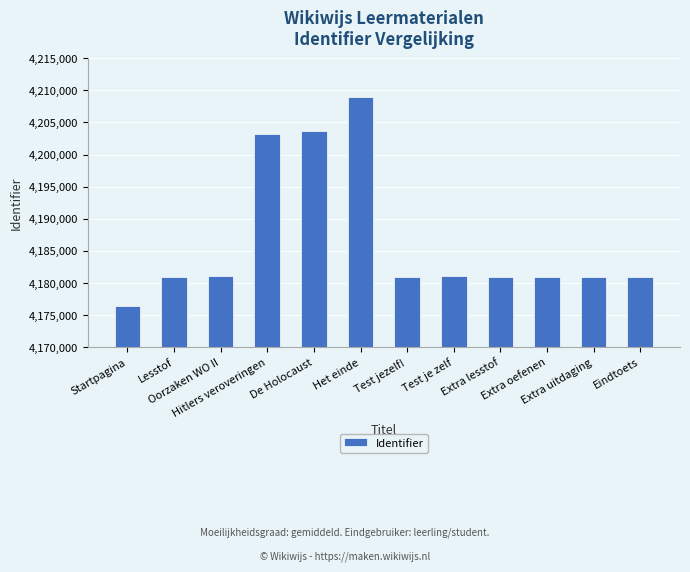

Does the chart contain stacked bars?

No